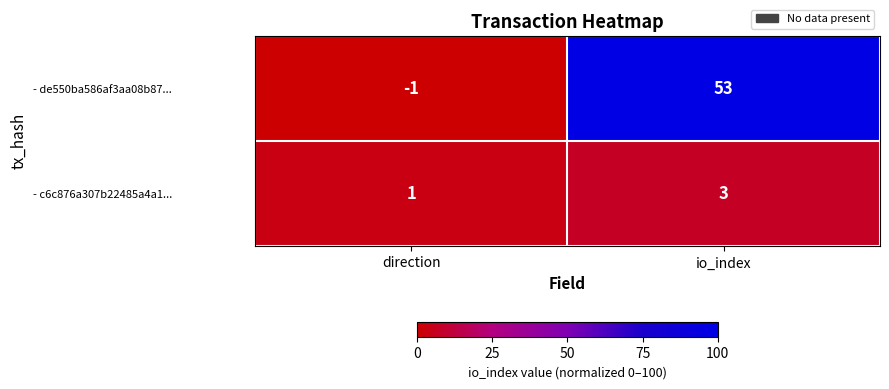

Rank the series at io_index from highest to lowest value.

- de550ba586af3aa08b87..., - c6c876a307b22485a4a1...